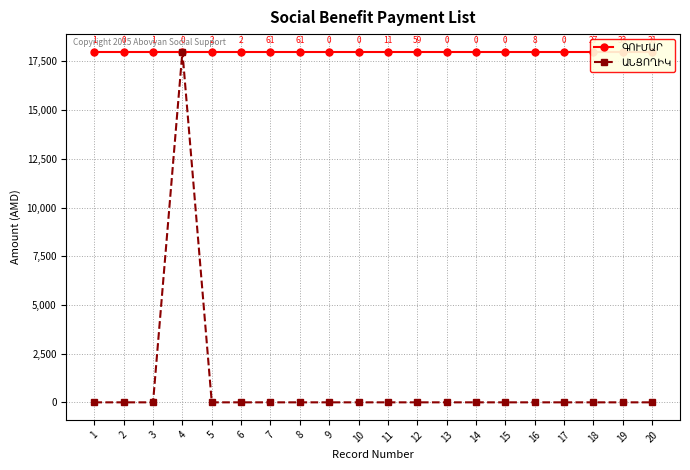

Which series has the largest total across all categories?

ԳՈՒՄԱՐ